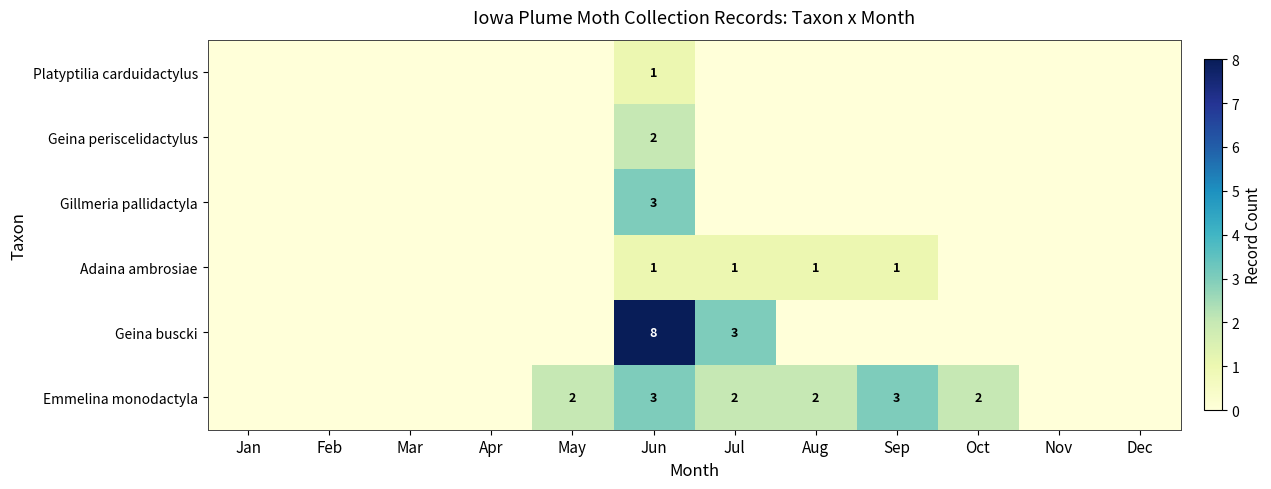

Is the value of Emmelina monodactyla at Jul greater than the value of Geina buscki at Jun?

No